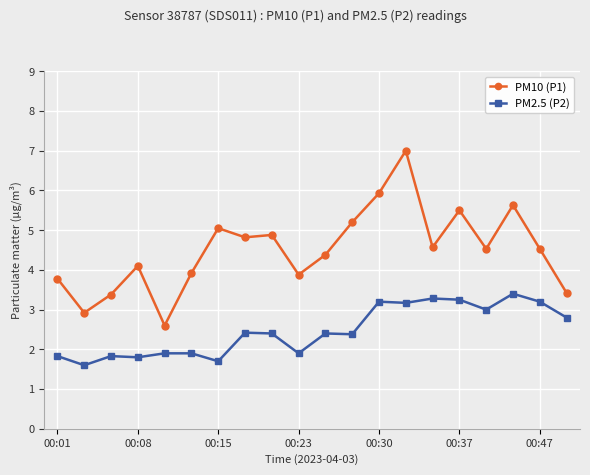

Which series has the widest spread of values?

PM10 (P1)